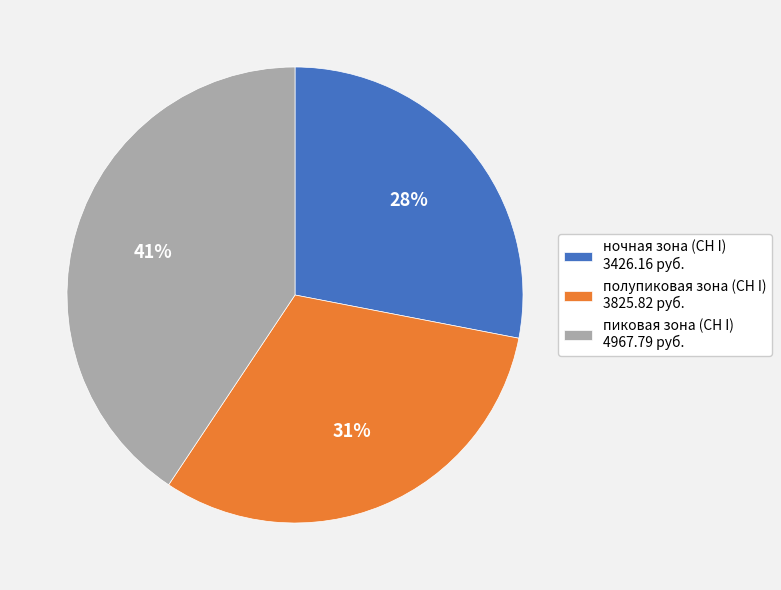

Is it true that ночная зона is 28% of the pie?

True